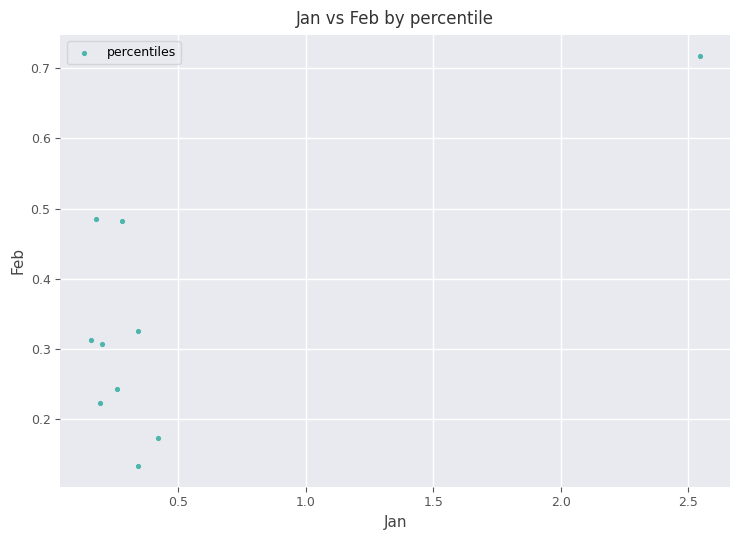

What is the range of X values (max minus min)?

2.4